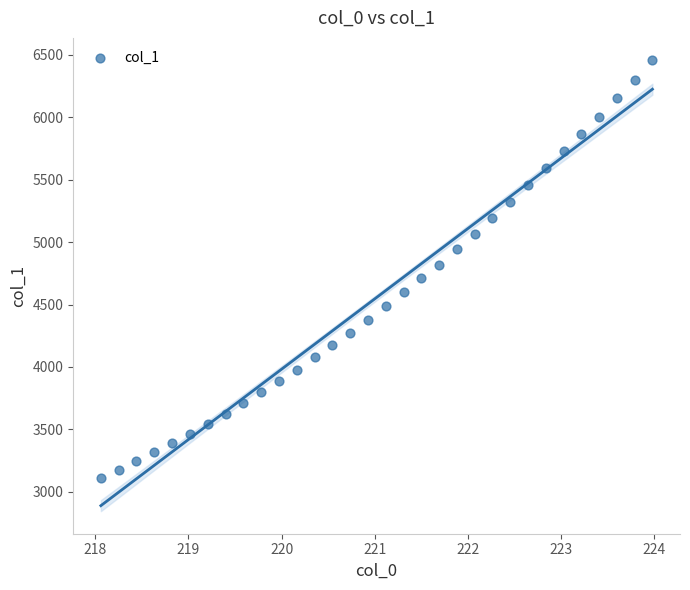

What is the range of X values (max minus min)?

5.9